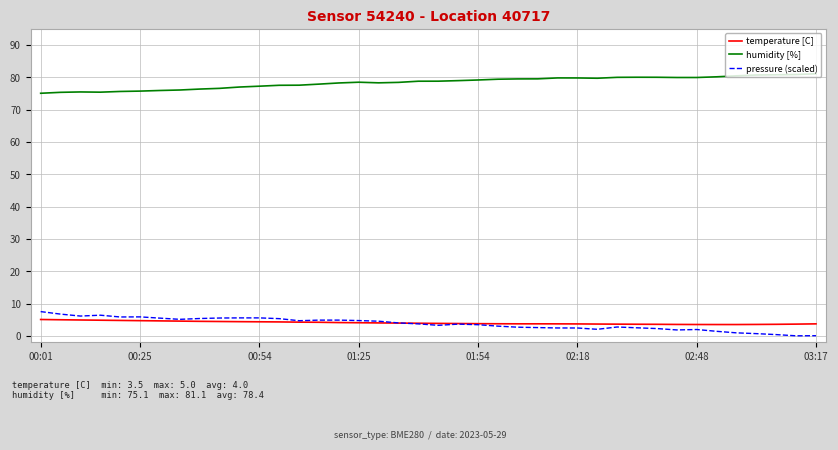

Which series has the largest total across all categories?

humidity [%]